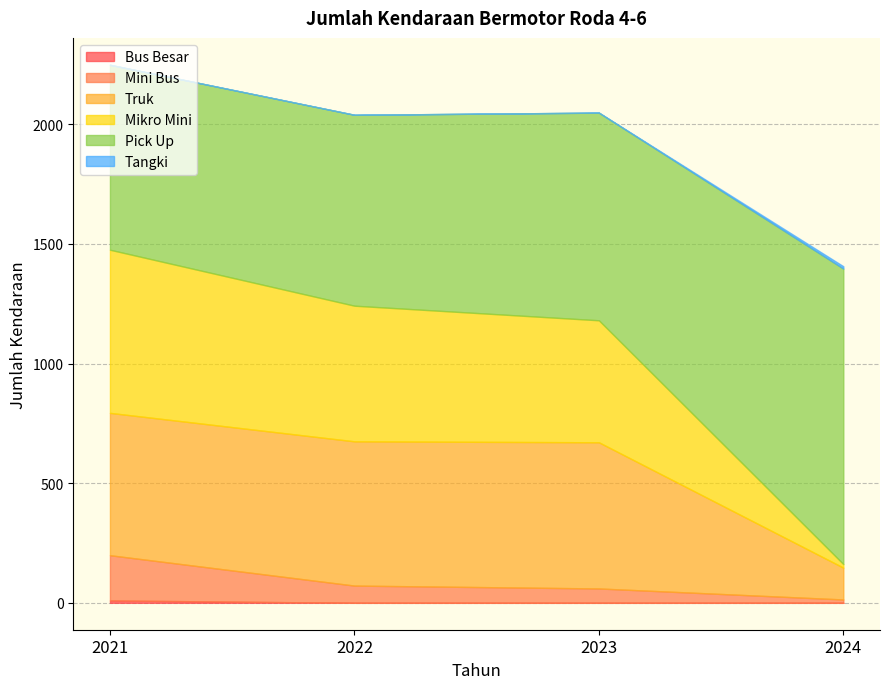

What is the total value across all series at 2022?

2040